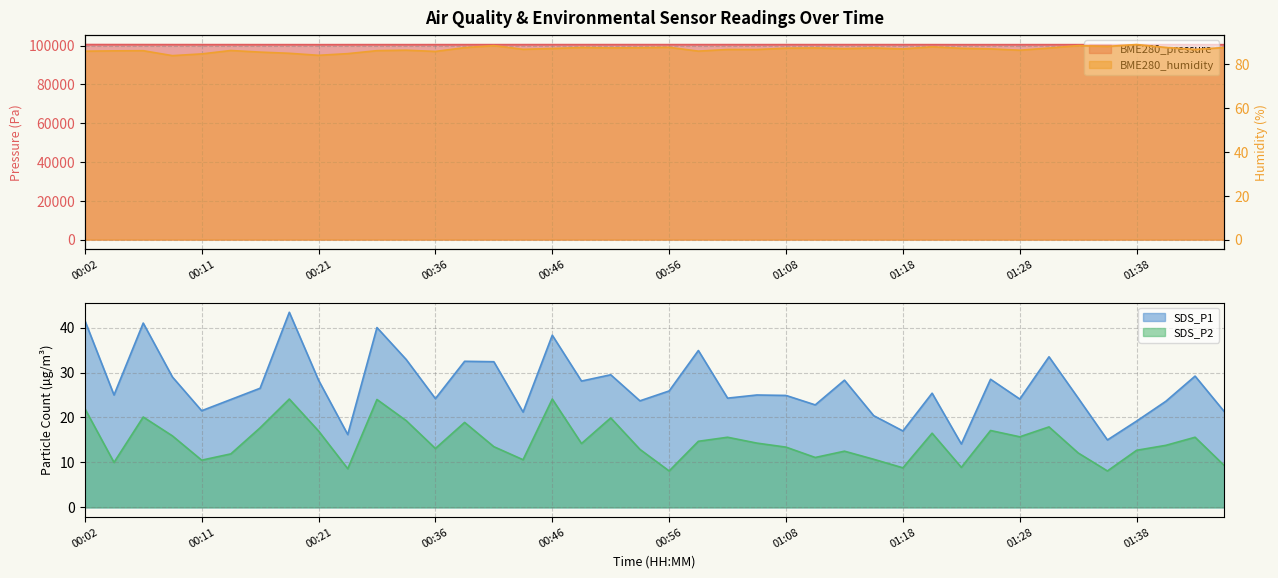

Between 00:49 and 01:28, which is larger?

00:49